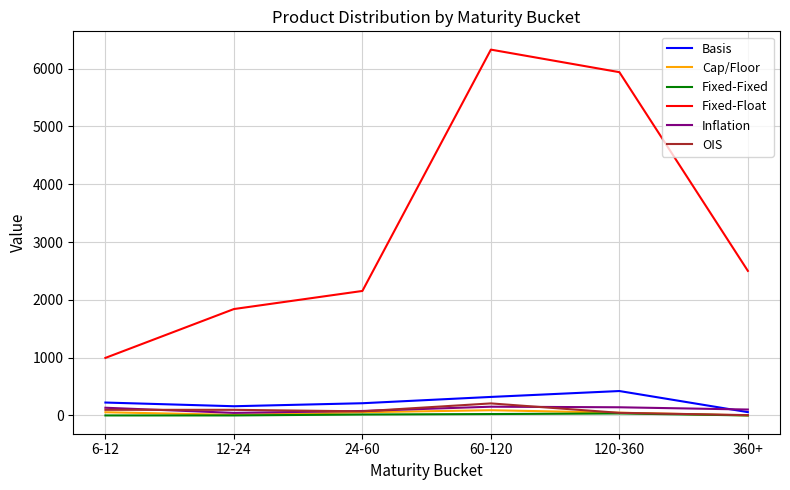

Does the chart display data point markers on the line(s)?

No